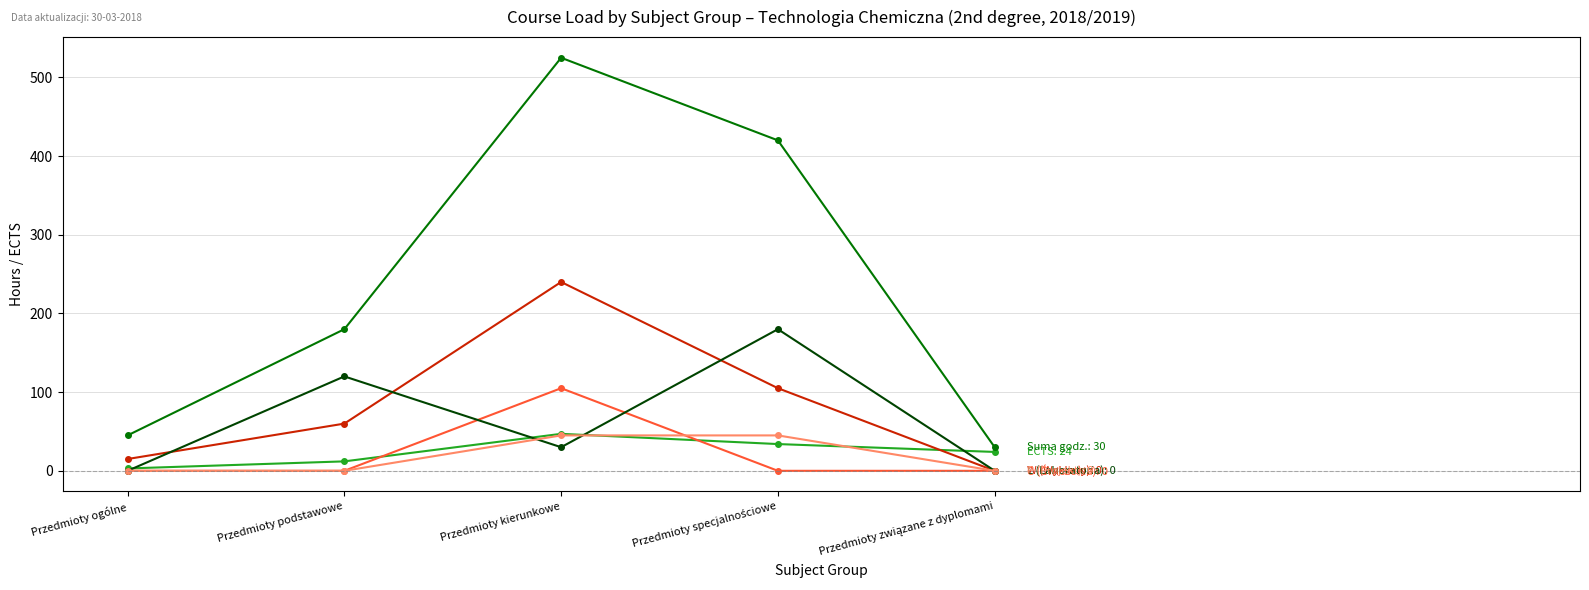

What is the label of the 1st point from the left?

Przedmioty ogólne